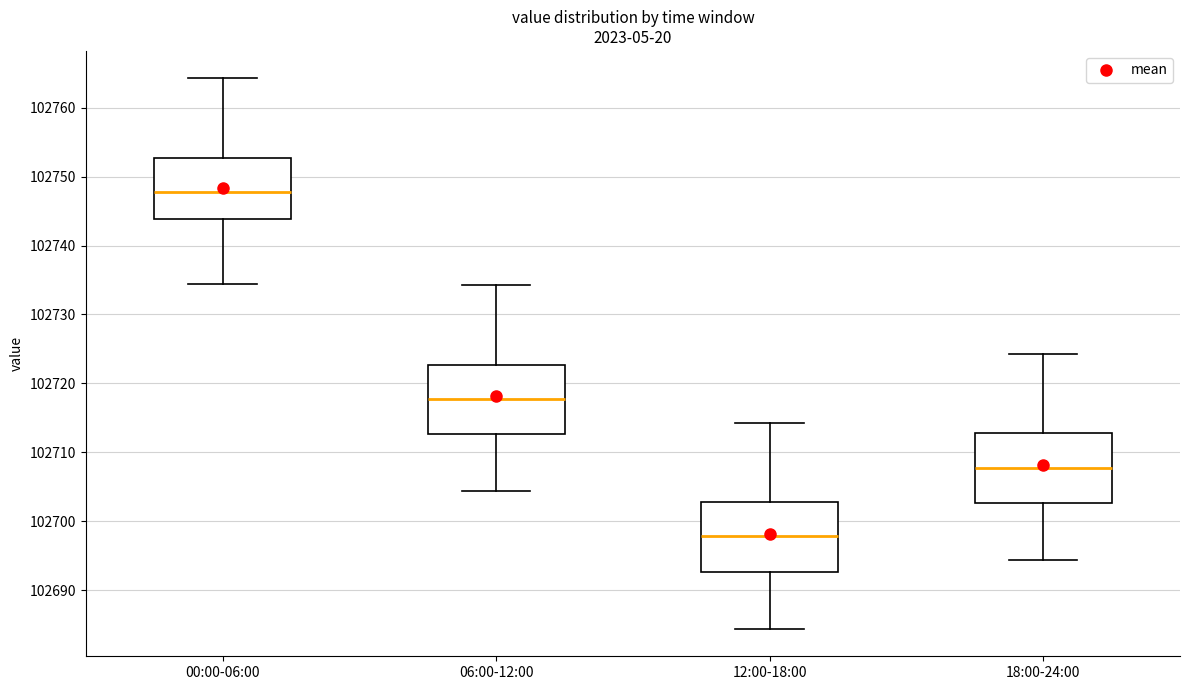

Which box has the highest median line?

00:00-06:00